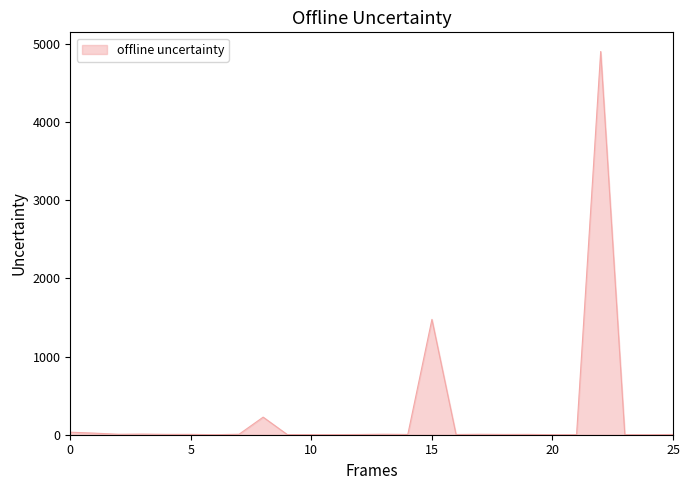

What is the difference between the maximum and minimum values?

4905.3